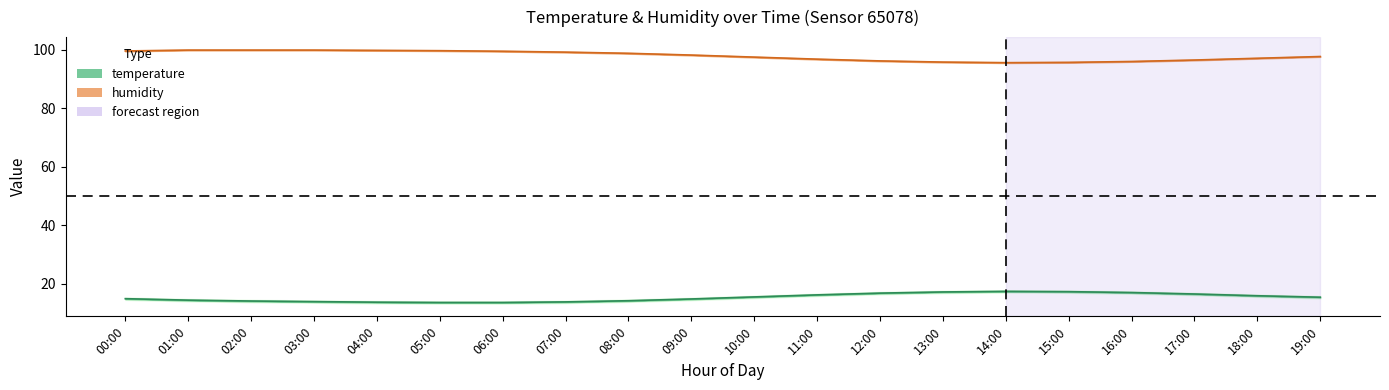

The value of temperature at 01:00 is 14.4. True or false?

True